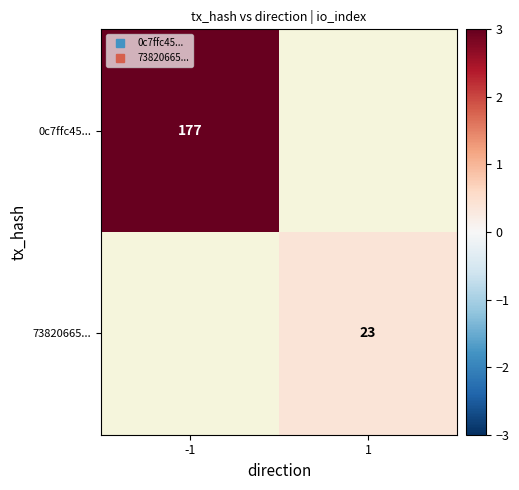

Where does the 73820665... series first go above 0?

1